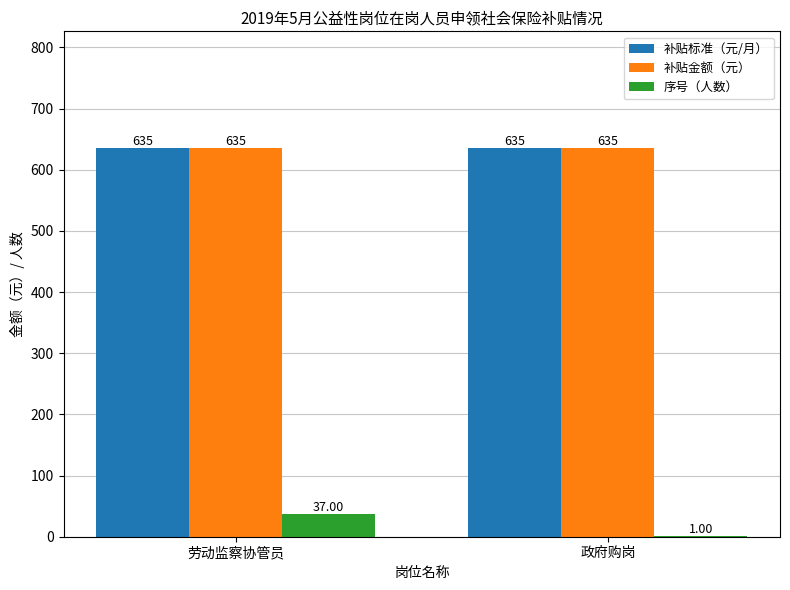

At which category is the sum across all series the highest?

劳动监察协管员